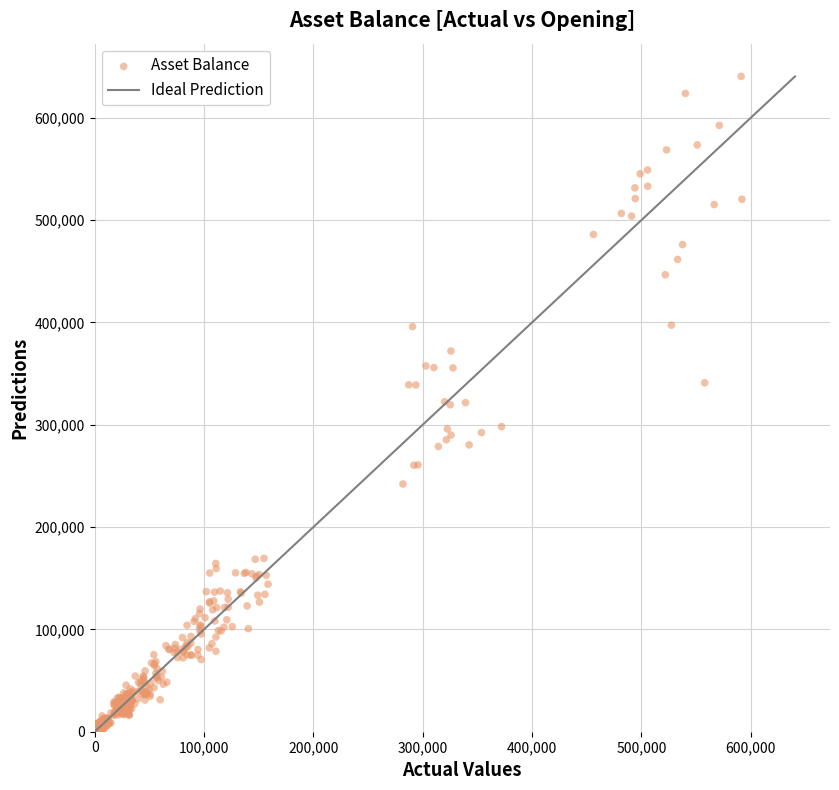

What is the range of X values (max minus min)?

591966.5